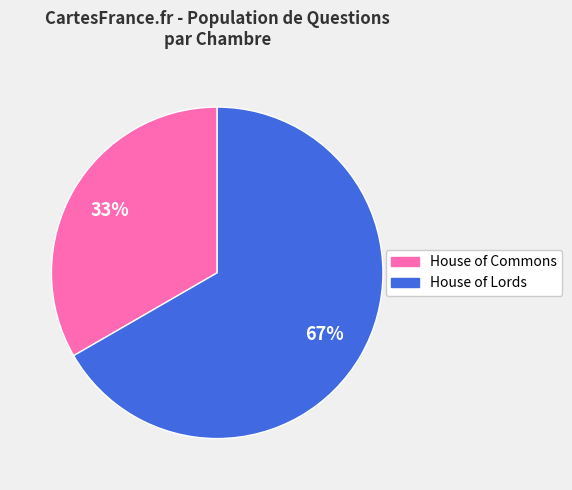

Which category has the smallest portion of the pie?

House of Commons